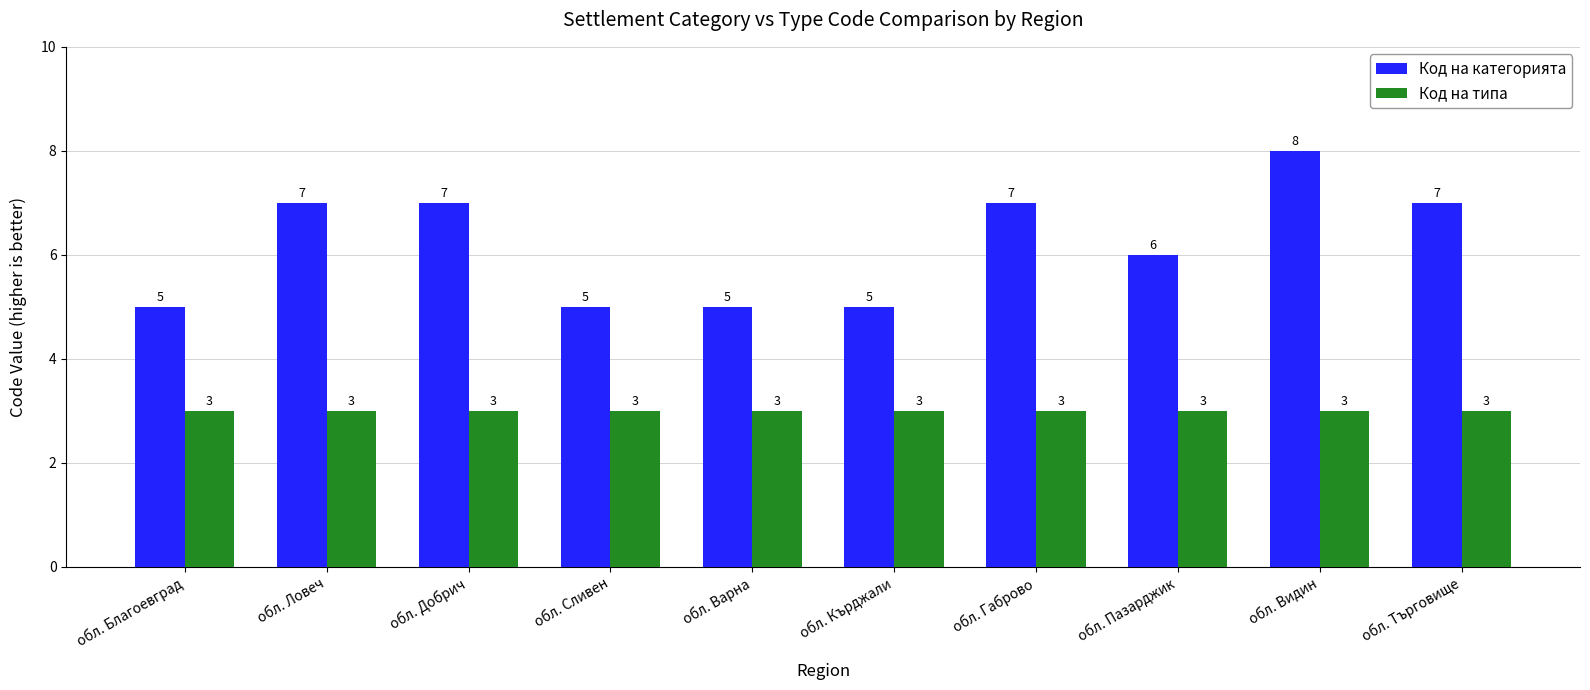

Between обл. Благоевград and обл. Габрово, which series saw the biggest shift?

Код на категорията